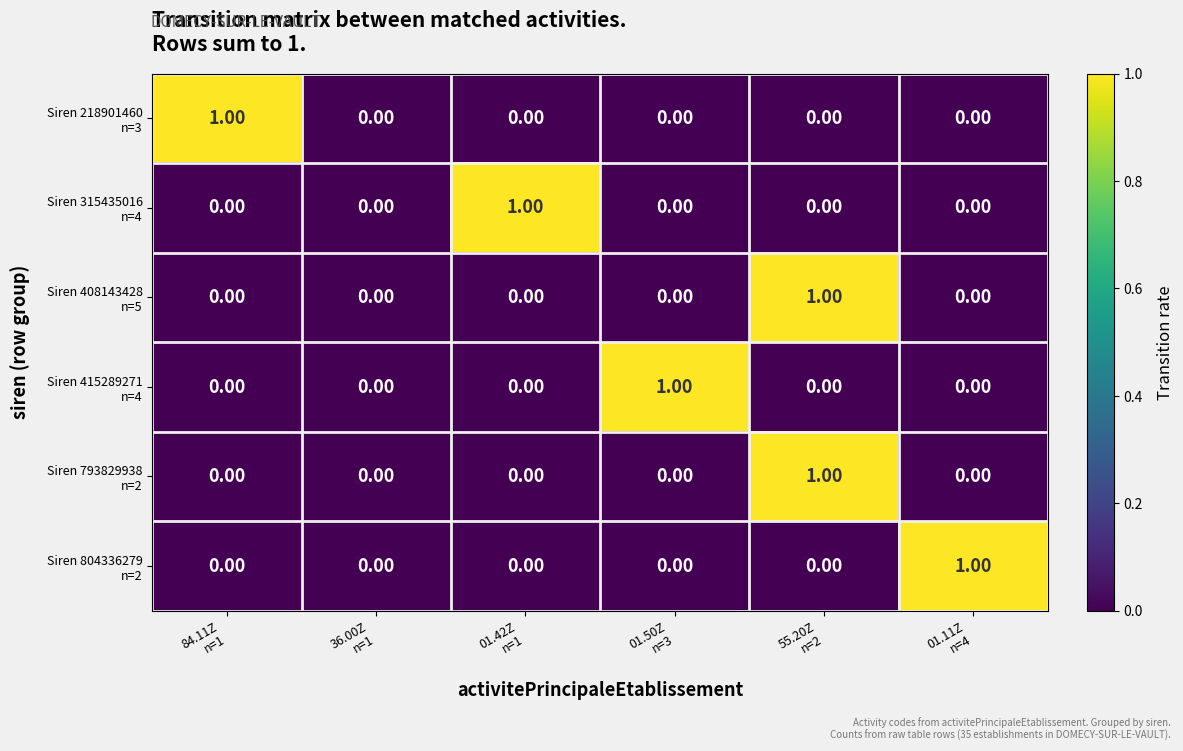

How many data points does each series have?

6